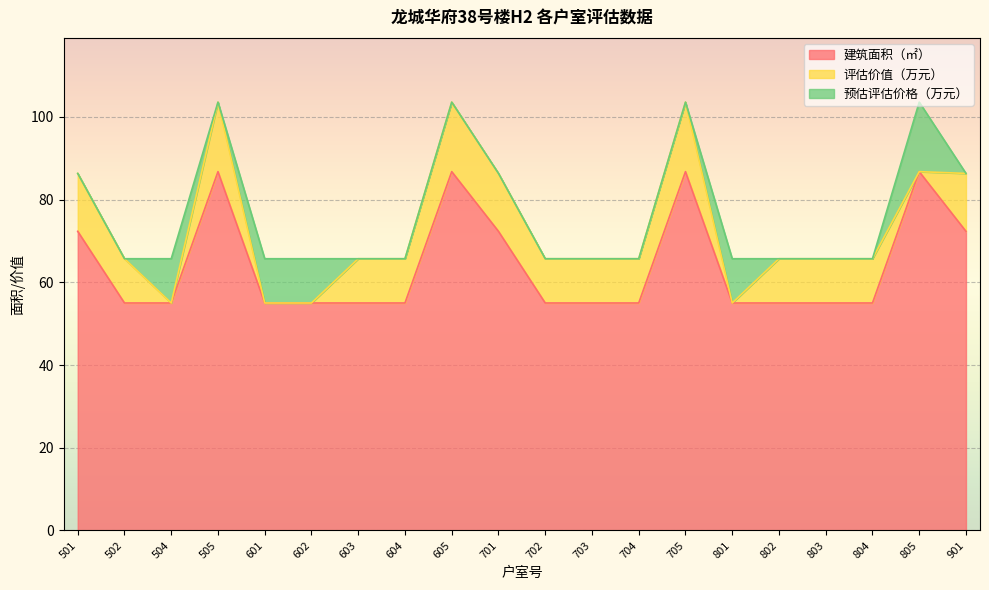

What are all the series names shown in the legend?

建筑面积（㎡）, 评估价值（万元）, 预估评估价格（万元）